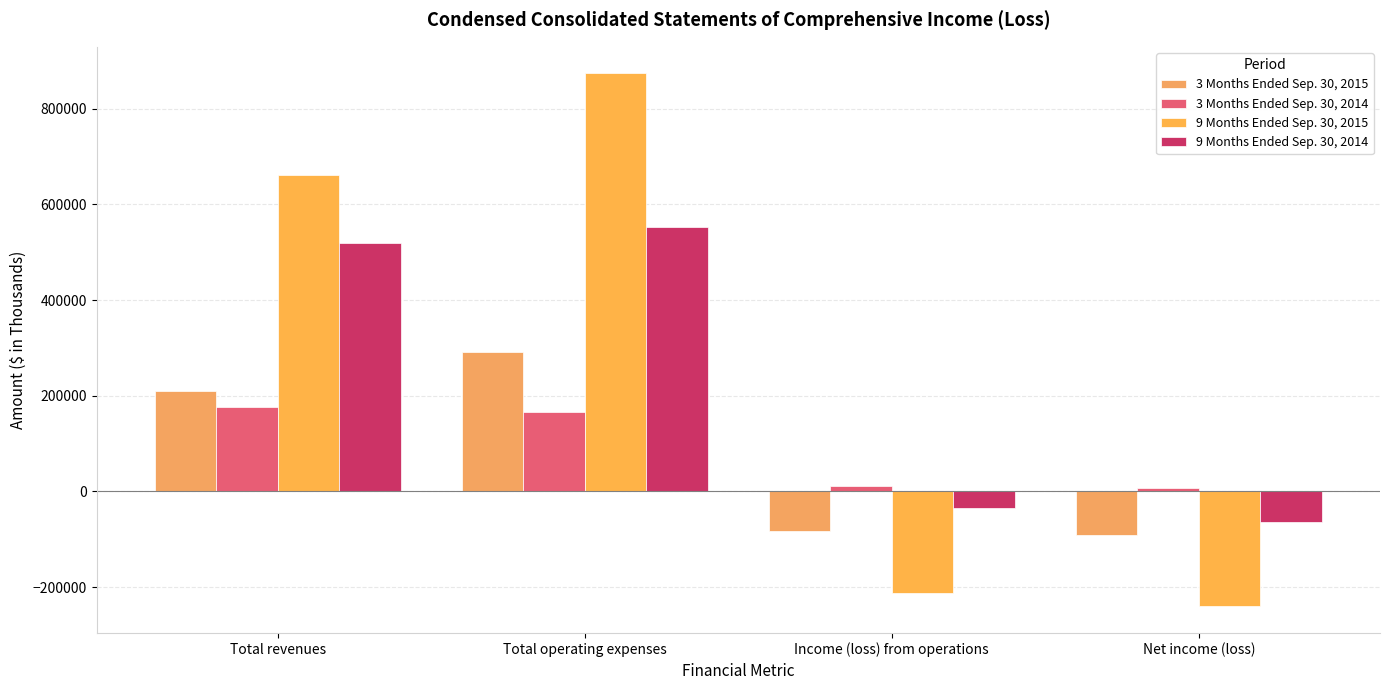

What is the difference between the maximum and minimum values in the 3 Months Ended Sep. 30, 2014 series?

169104